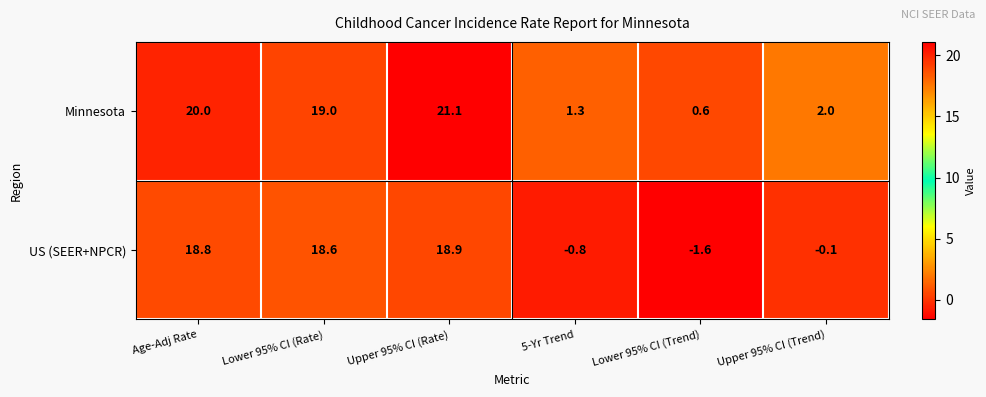

What value does the Minnesota series have at Lower 95% CI (Rate)?

19.0